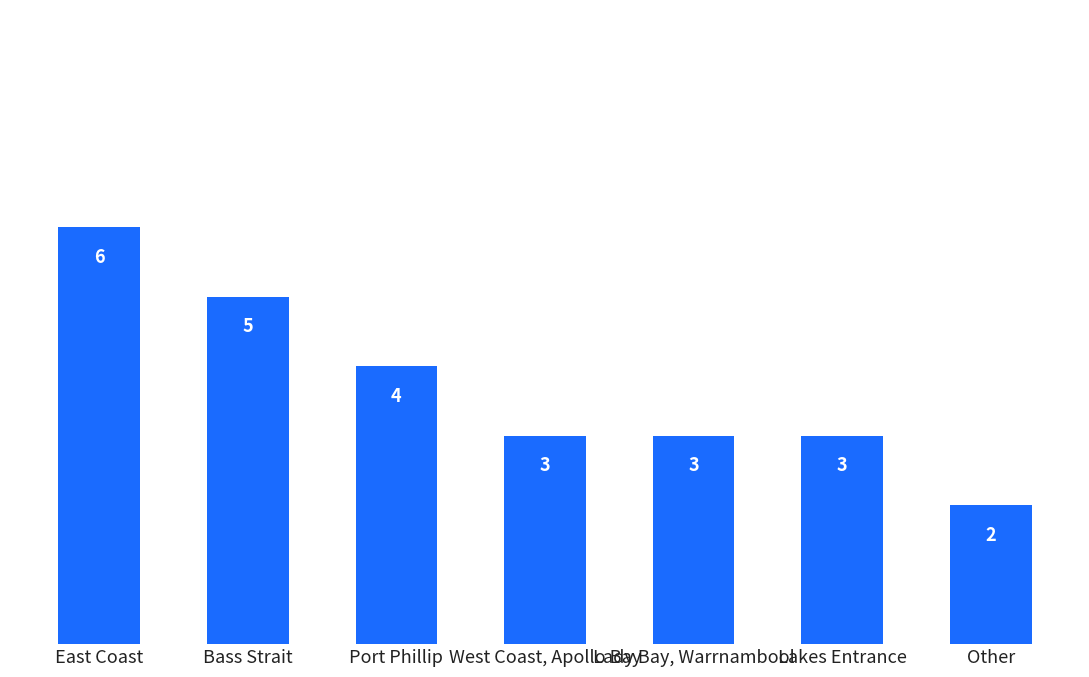

Which has a higher value, Port Phillip or West Coast, Apollo Bay?

Port Phillip